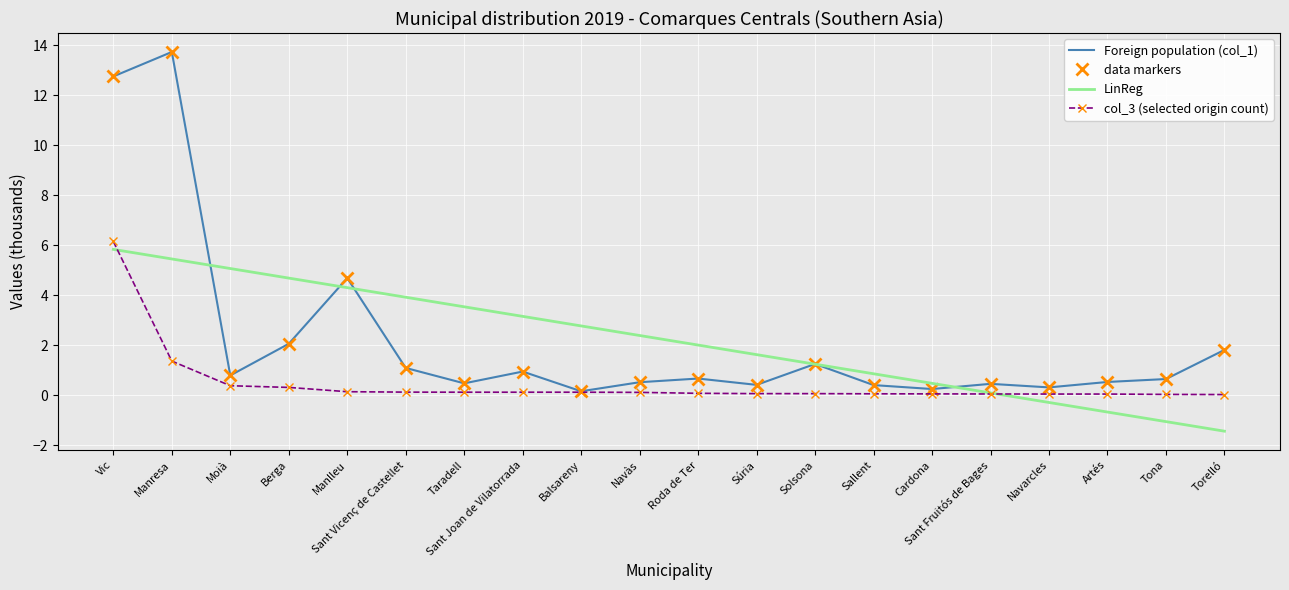

What is the label of the 9th point from the right?

Súria